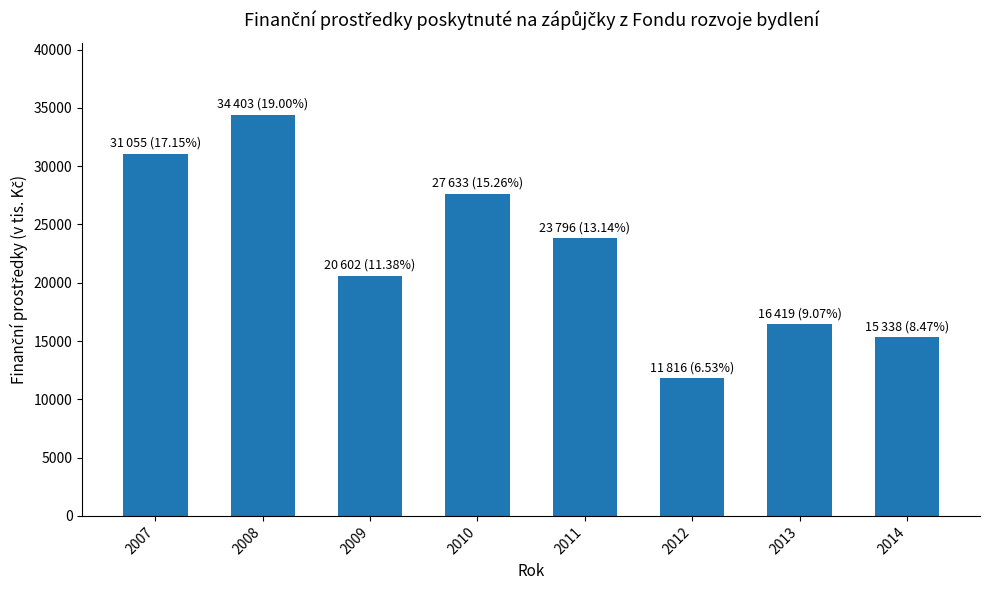

How many data points are less than 23796?

4